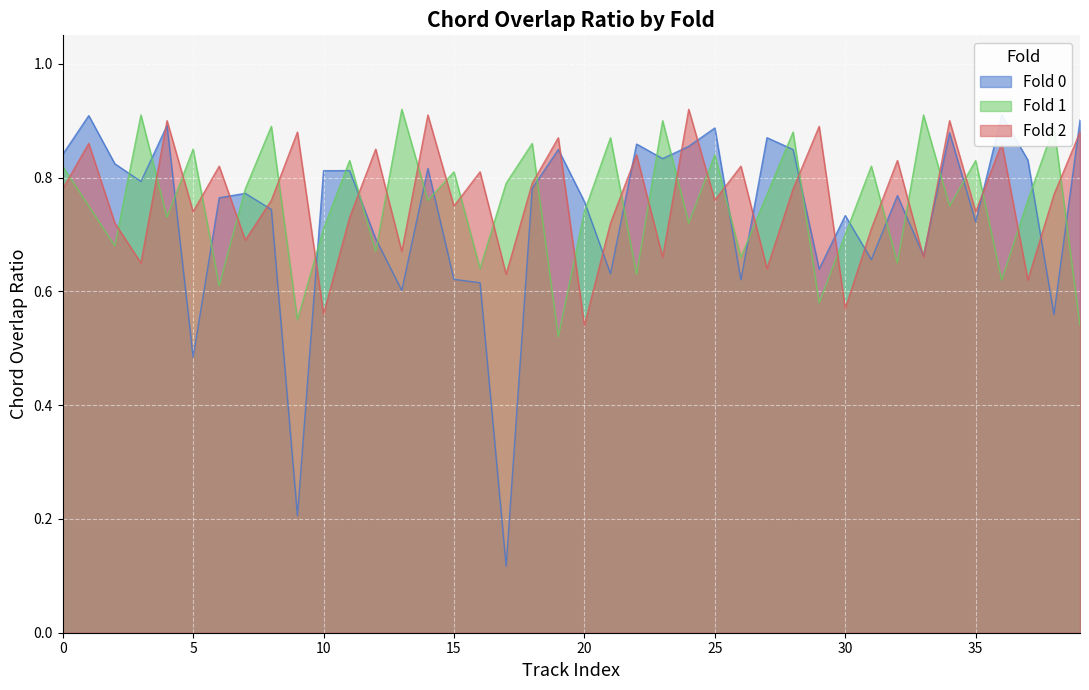

After their last crossing, which series has the higher values: Fold 1 or Fold 2?

Fold 2